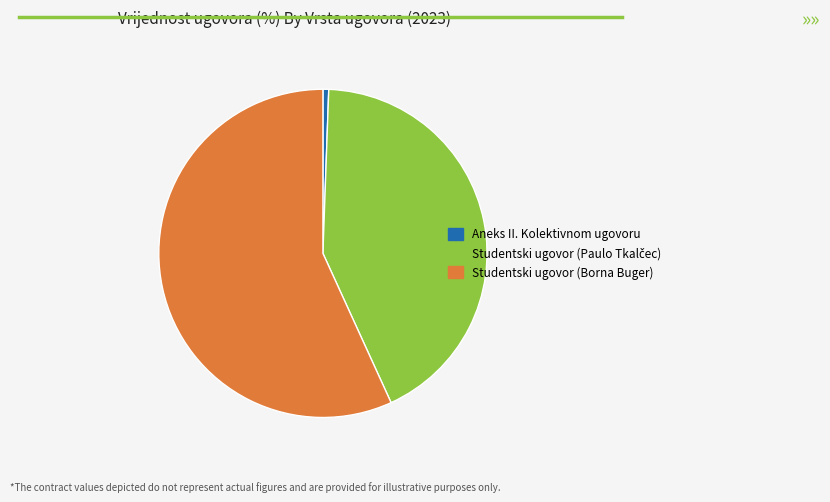

Combined, do Aneks II. Kolektivnom ugovoru and Studentski ugovor (Borna Buger) account for over 50%?

Yes